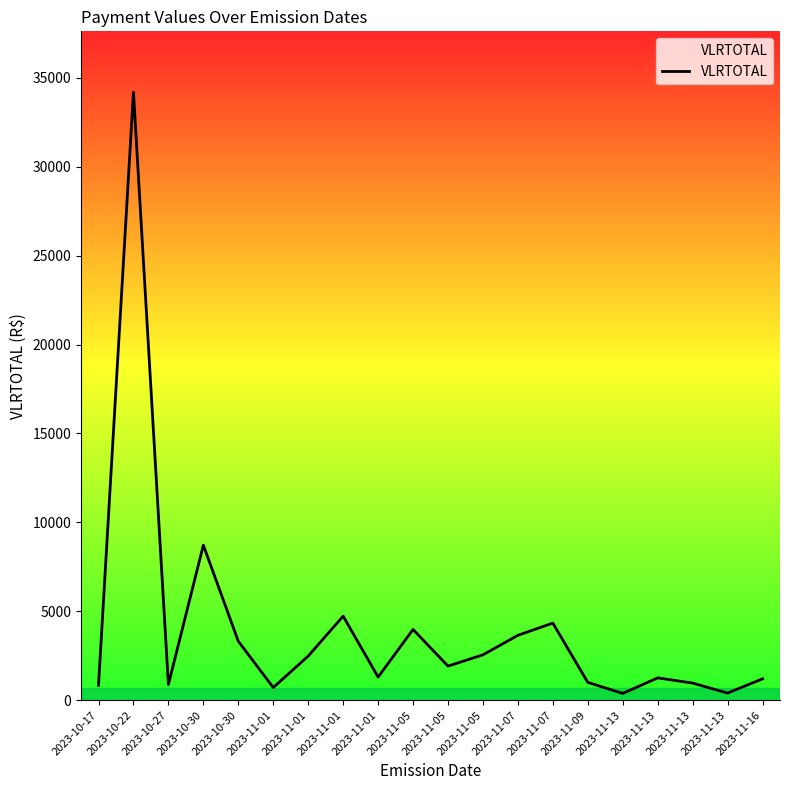

Reading left to right, what are all the values shown in this chart?

2023-10-17=835.8	2023-10-22=34200.3	2023-10-27=880.0	2023-10-30=8718.8	2023-10-30=3312.4	2023-11-01=710.2	2023-11-01=2480.4	2023-11-01=4725.0	2023-11-01=1300.0	2023-11-05=3976.3	2023-11-05=1916.9	2023-11-05=2550.0	2023-11-07=3647.7	2023-11-07=4335.6	2023-11-09=1000.0	2023-11-13=380.6	2023-11-13=1253.8	2023-11-13=960.0	2023-11-13=400.0	2023-11-16=1200.0